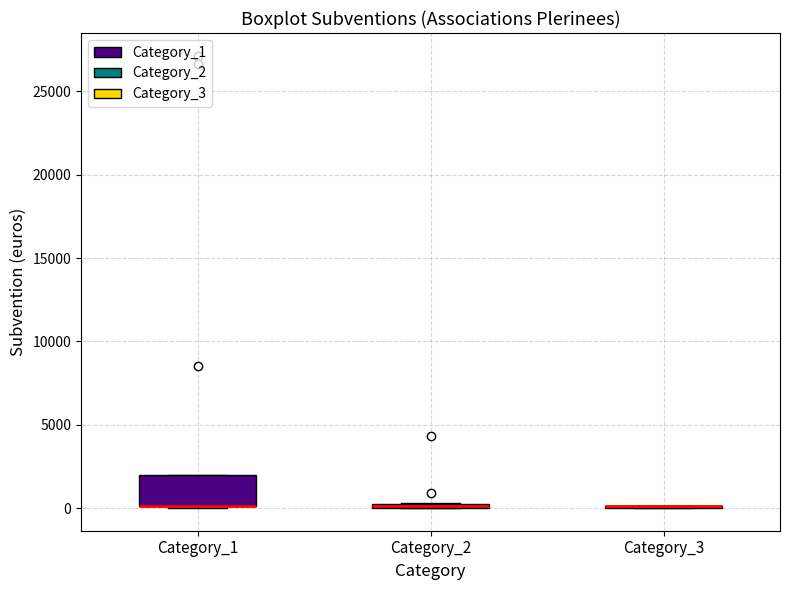

Where is the upper edge of the box for Category_2 on the y-axis? The values are not printed on the chart, so give them approximately, as read against the axis.

500